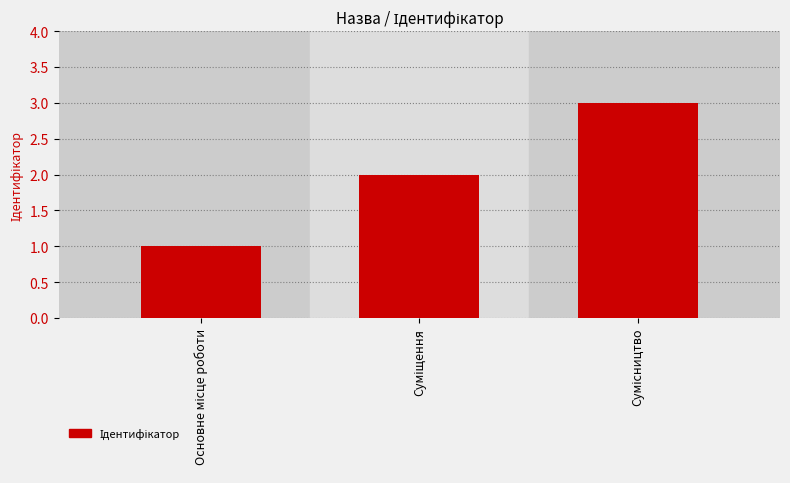

What is the sum of all values?

6